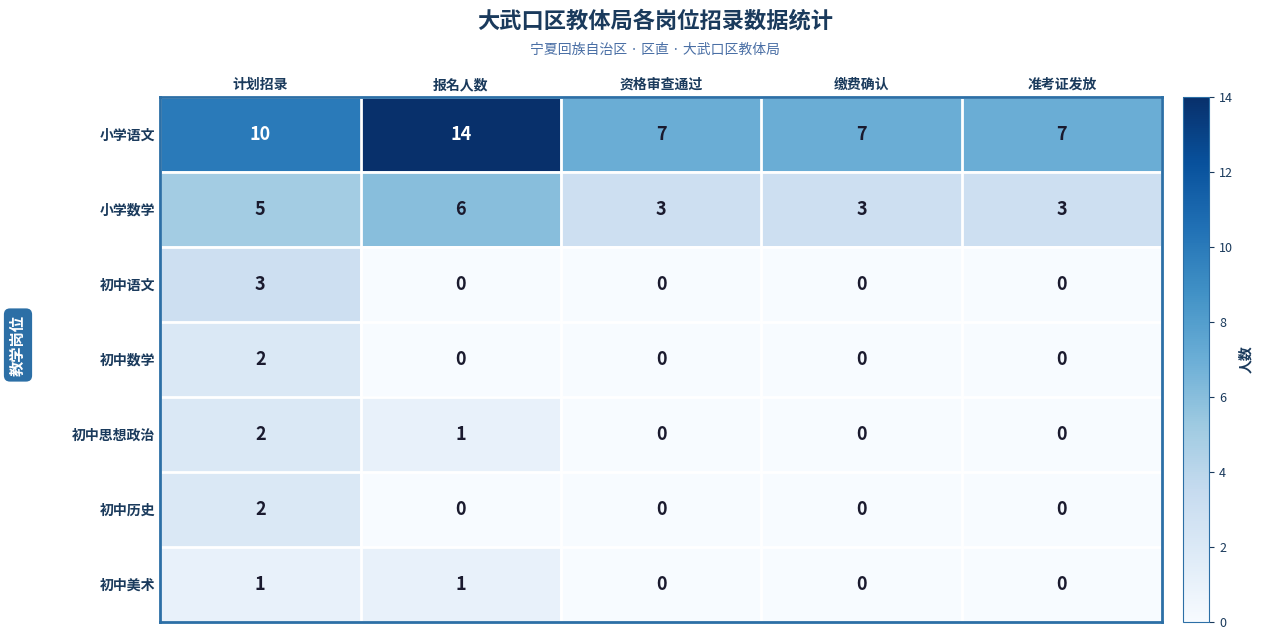

What is the difference between the highest and lowest values at 资格审查通过?

7